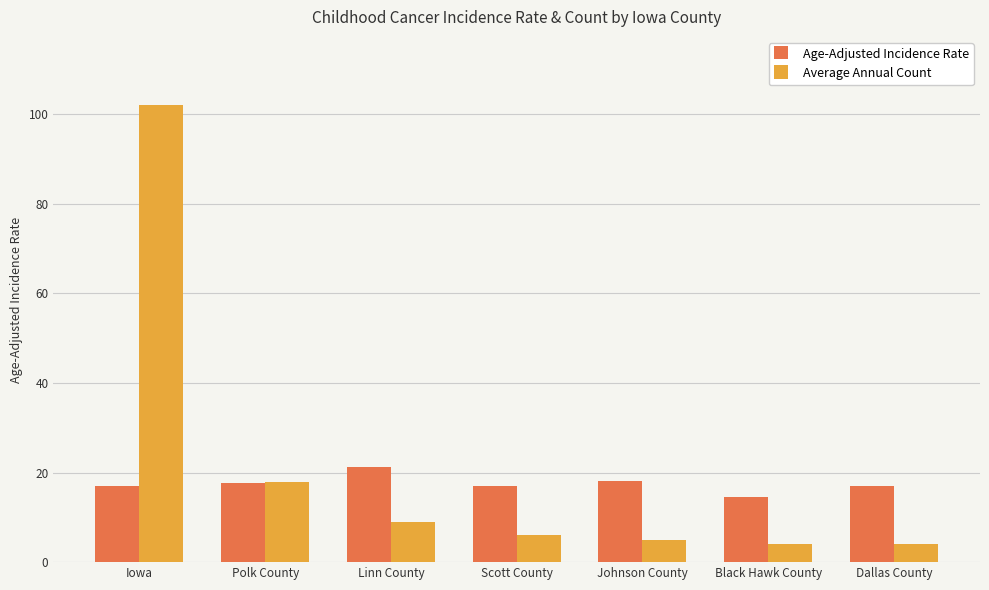

Read the Average Annual Count value at Johnson County.

5.0